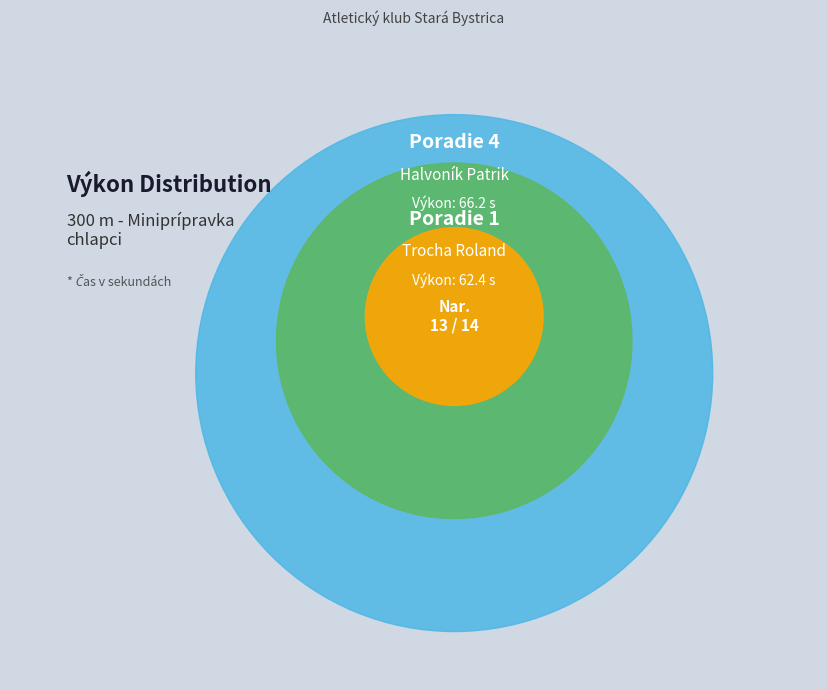

What is the ratio of the value at Trocha Roland to the value at Halvoník Patrik?

0.9